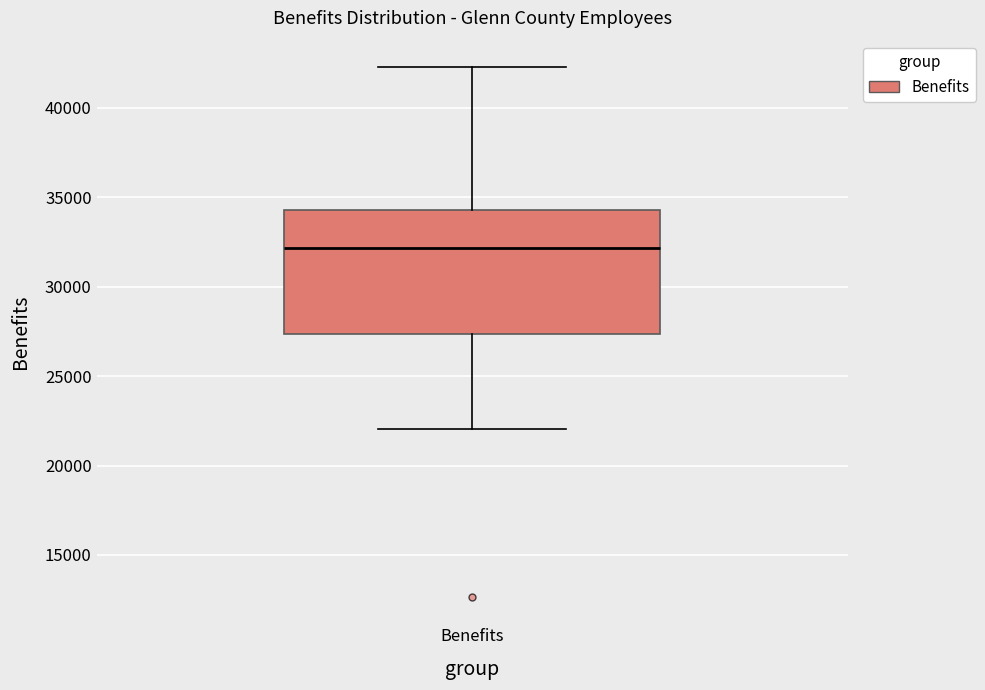

Read this box plot against the y-axis: the position of the median line, the range covered by the box, and the ends of both whiskers. The values are not printed on the chart, so give them approximately, as read against the axis.

median 32000, box 27500 to 34500, whiskers 22000 to 42500